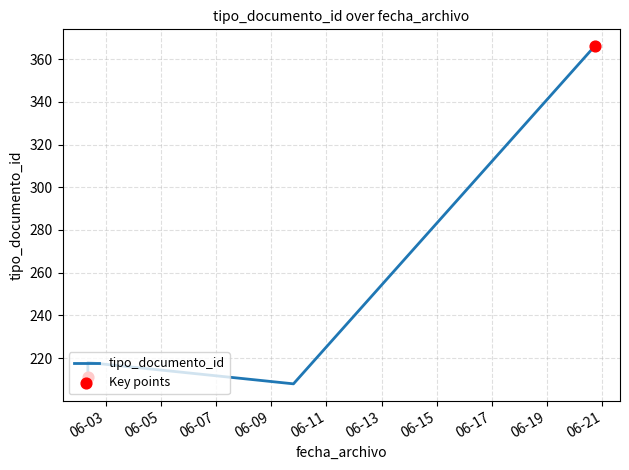

Which has a higher value, 2023-06-02 08:32:26 or 2023-06-02 08:32:27?

2023-06-02 08:32:27